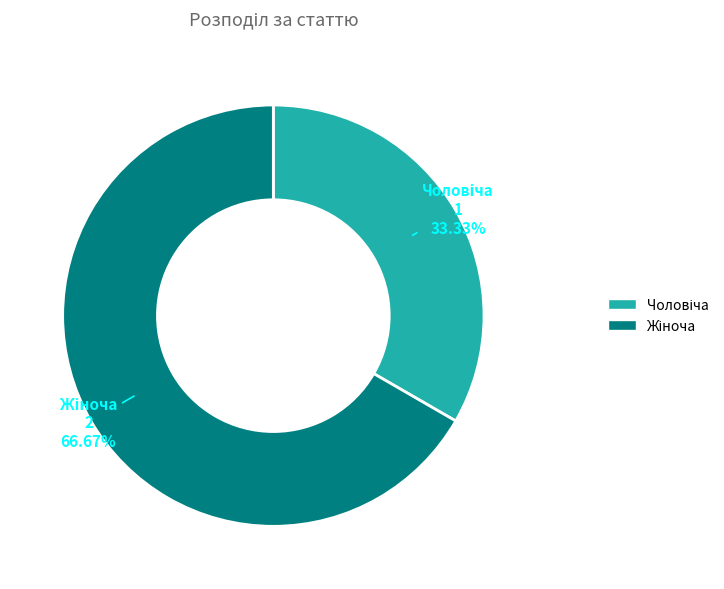

How many slices are in this pie chart?

2